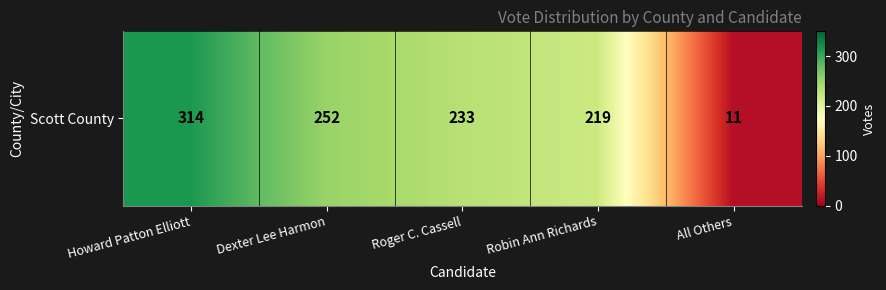

Reading left to right, what are all the values shown in this chart?

Howard Patton Elliott=314	Dexter Lee Harmon=252	Roger C. Cassell=233	Robin Ann Richards=219	All Others=11